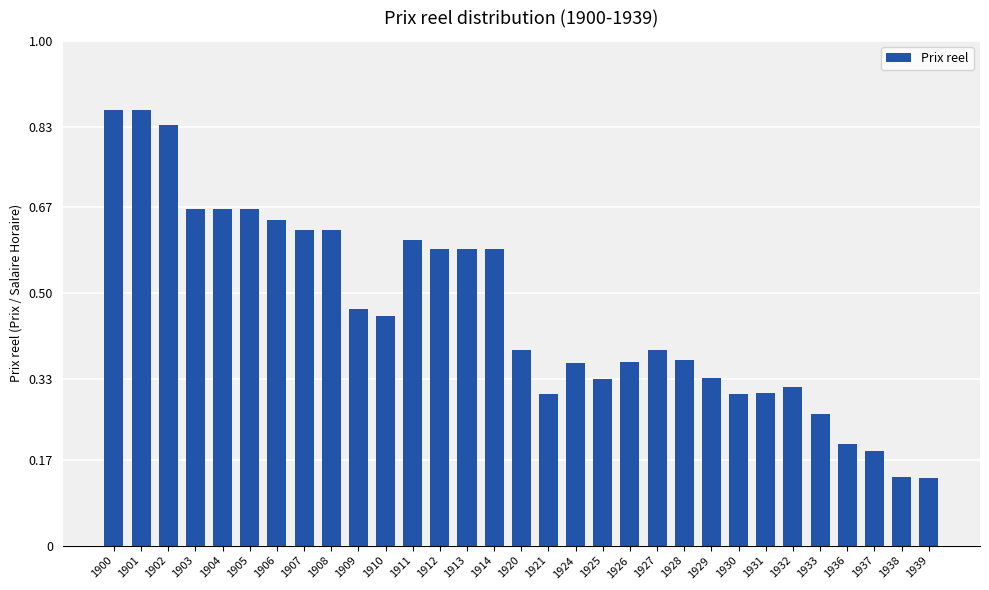

The value at 1933 is 0.3. True or false?

True